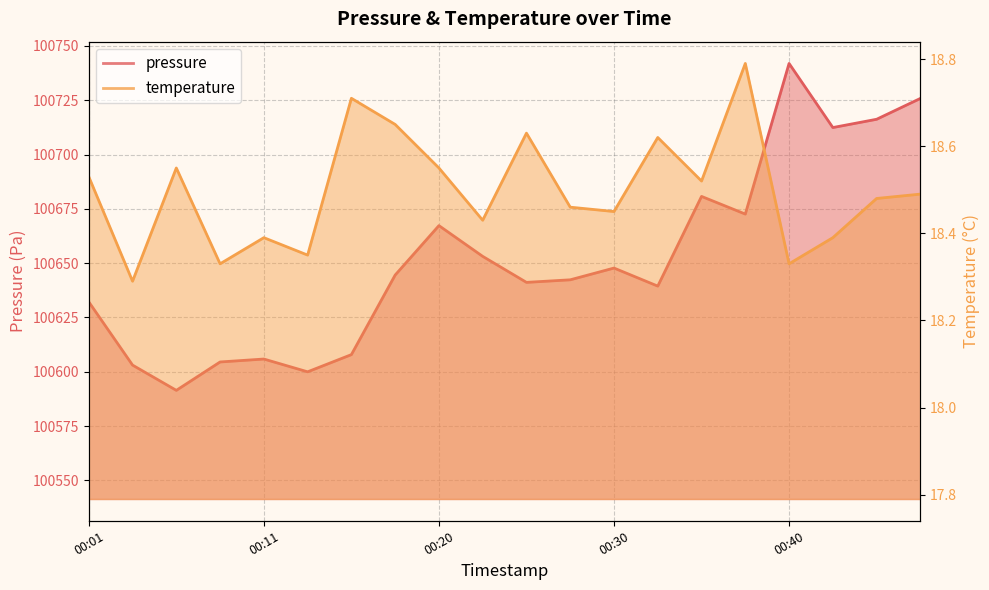

Is it true that temperature equals 30.5 at 00:43?

False